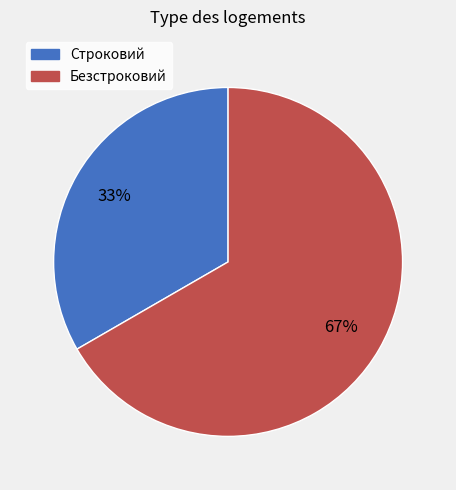

Is it true that Строковий is 47% of the pie?

False